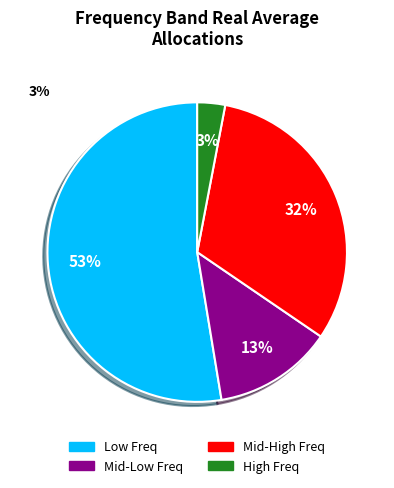

What is the largest slice in the pie chart?

Low Freq